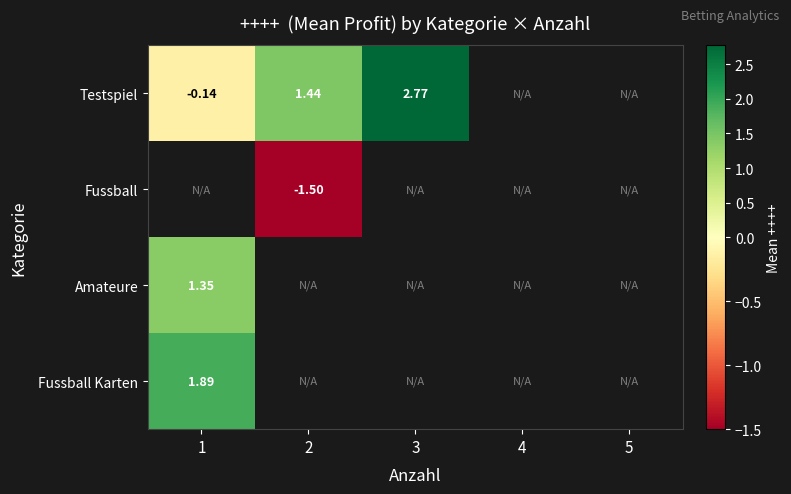

Which category has the lowest value in the Amateure series?

1